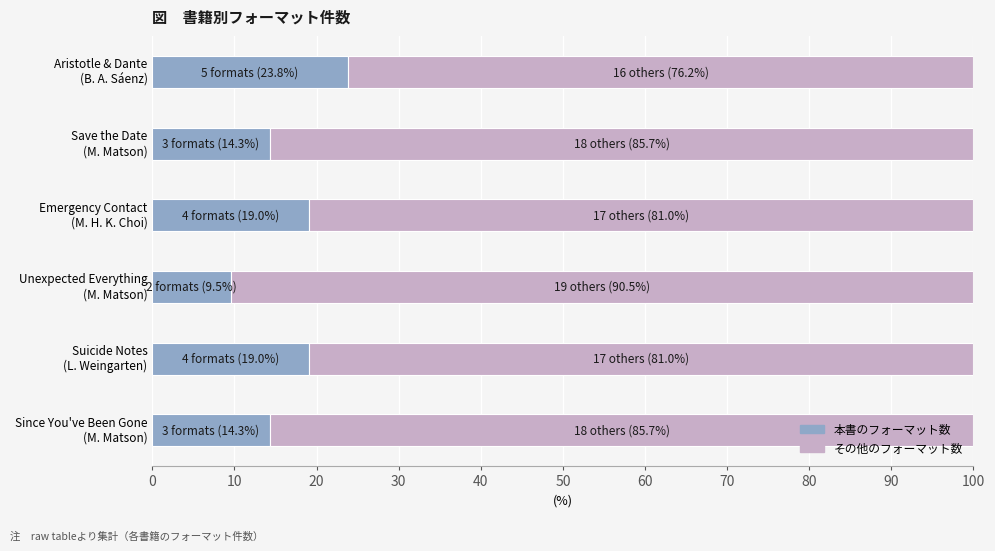

How many categories are shown in the chart?

6